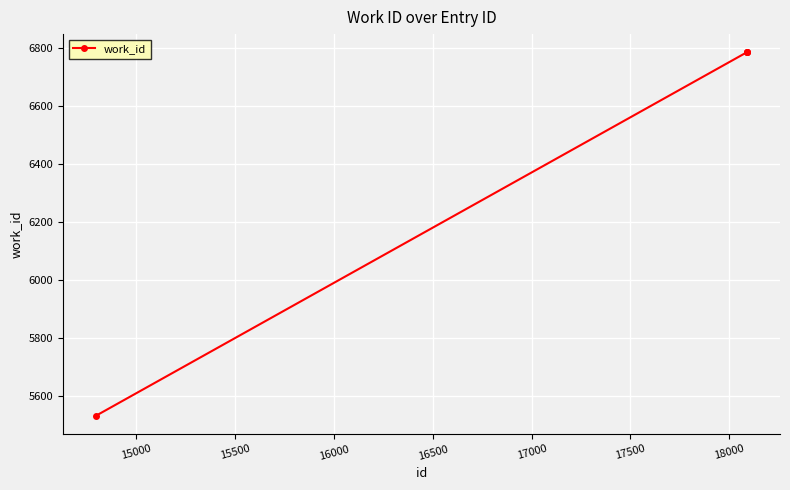

What is the minimum value shown in the chart?

5530